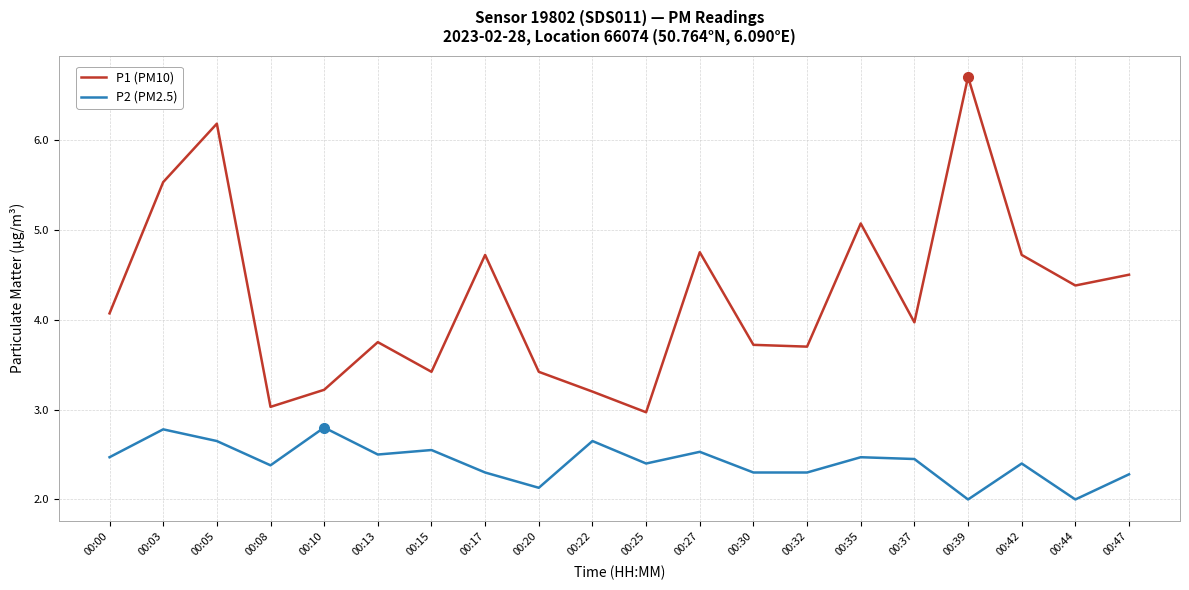

Count the P2 (PM2.5) values in the range 2 to 3.

20